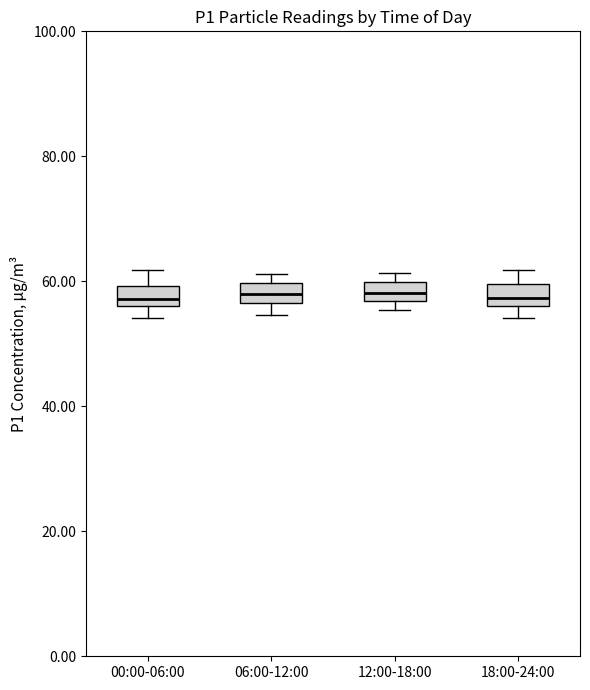

Where is the upper edge of the box for 12:00-18:00 on the y-axis? The values are not printed on the chart, so give them approximately, as read against the axis.

60